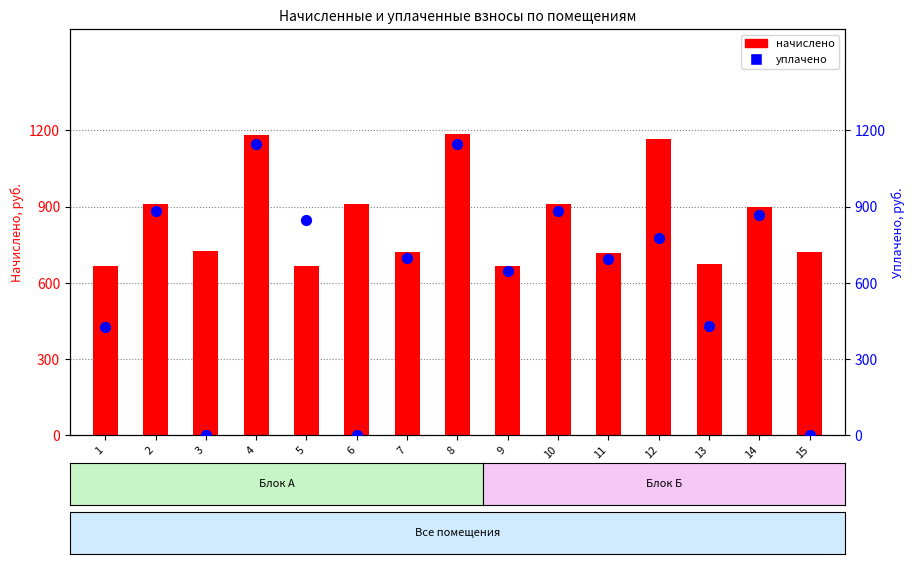

What is the total value across all series at 1?

1091.4